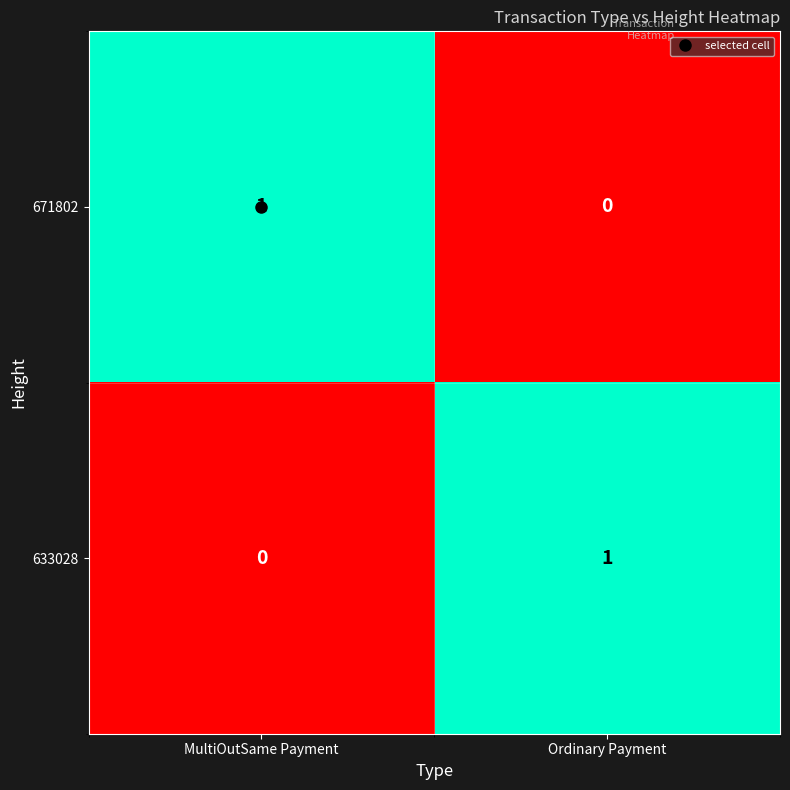

The 633028 series shows 0 at MultiOutSame Payment. True or false?

True